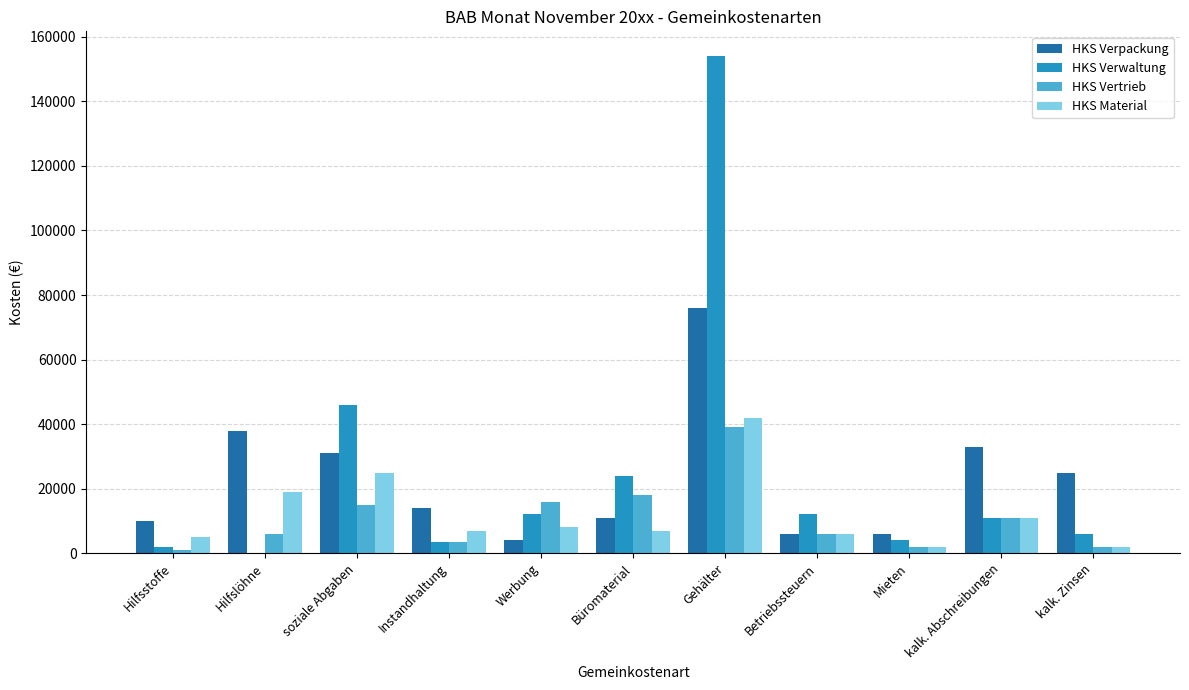

True or false: HKS Vertrieb has a value of 24862 at Büromaterial.

False